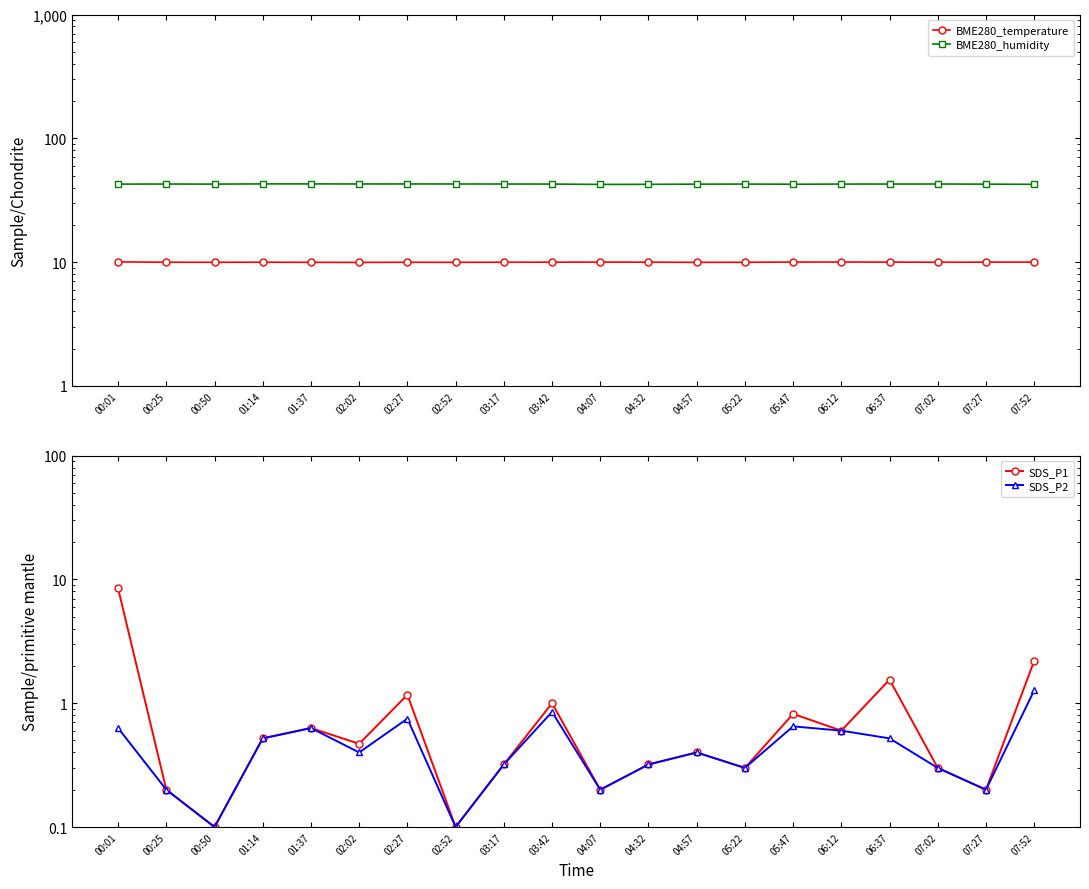

What is the sum of the BME280_humidity values at 00:50 and 04:57?

85.3